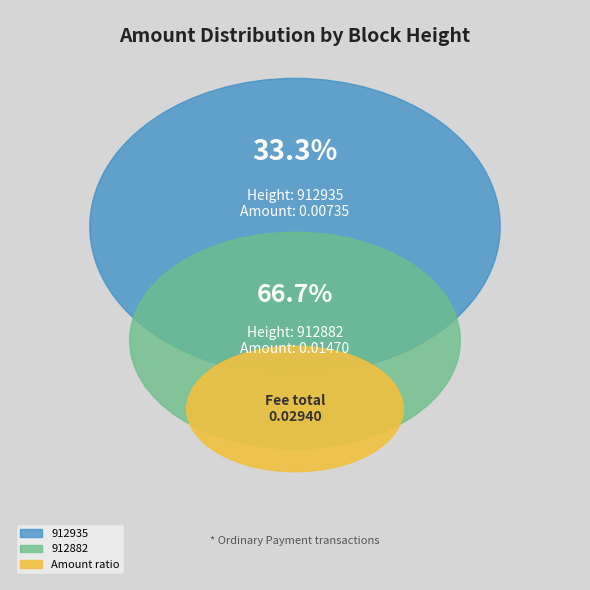

The 912882 slice represents 74% of the pie. True or false?

False